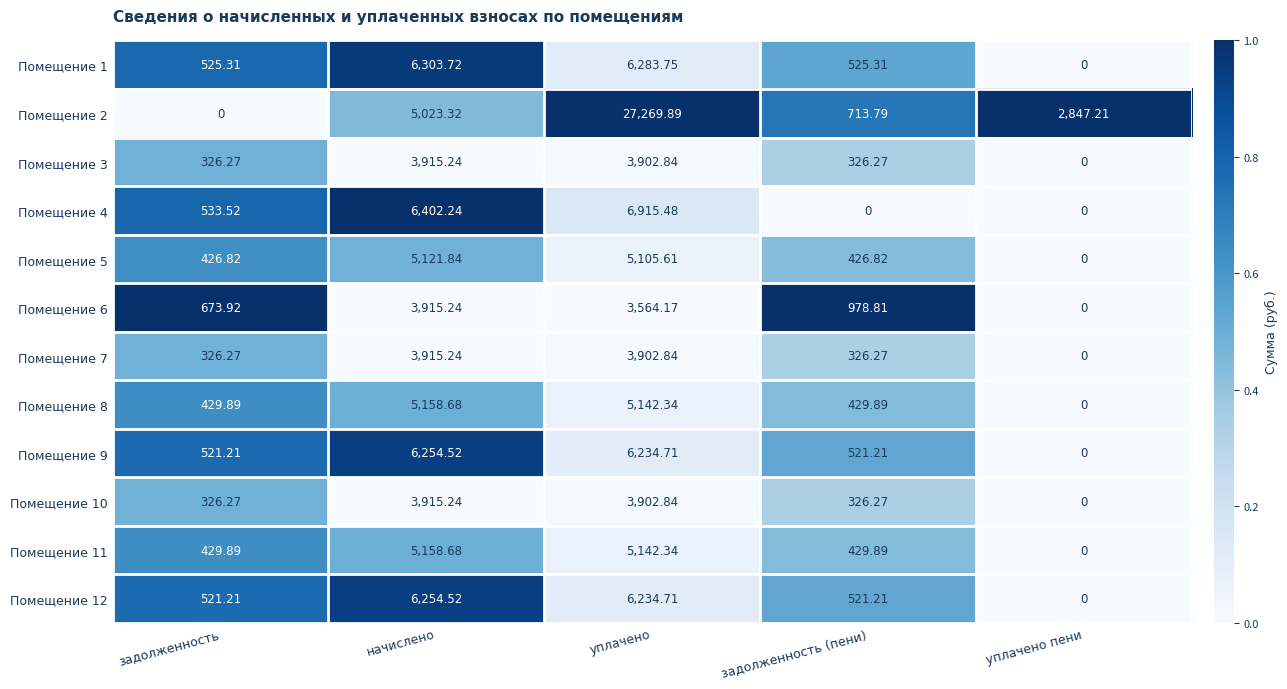

At which label does Помещение 3 first exceed 326?

задолженность